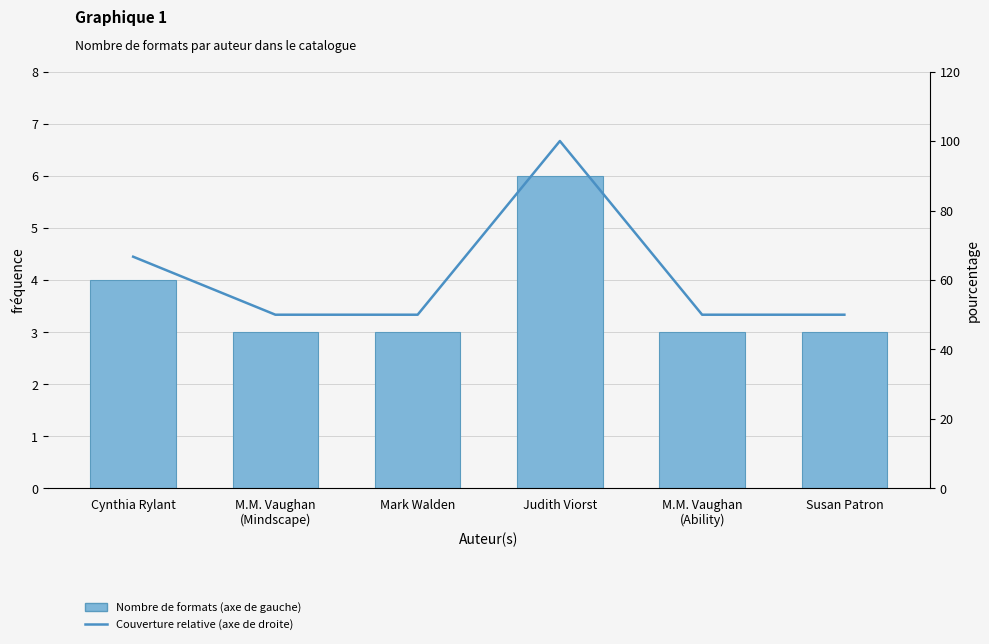

What is the label of the 3rd bar from the right?

Judith Viorst